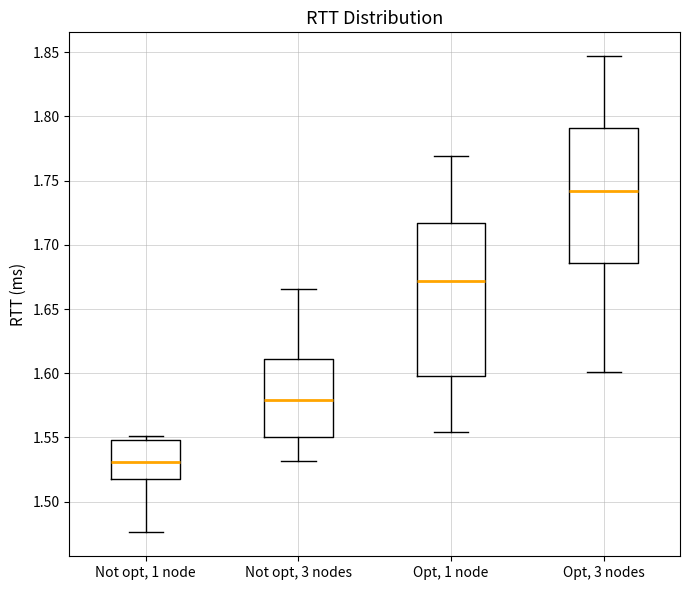

Comparing the boxes themselves (not the whiskers), which one is the tallest?

Opt, 1 node